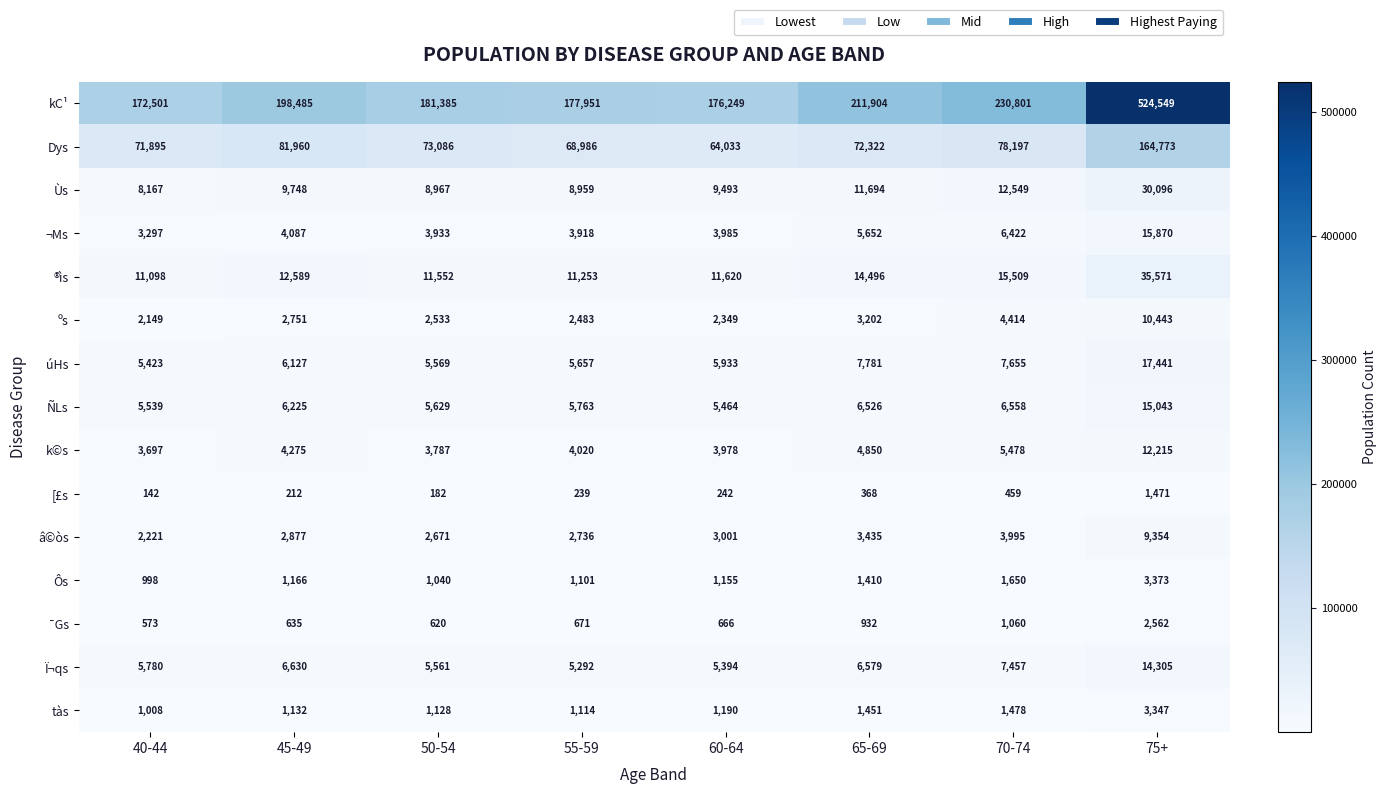

At which category is the sum across all series the highest?

75+